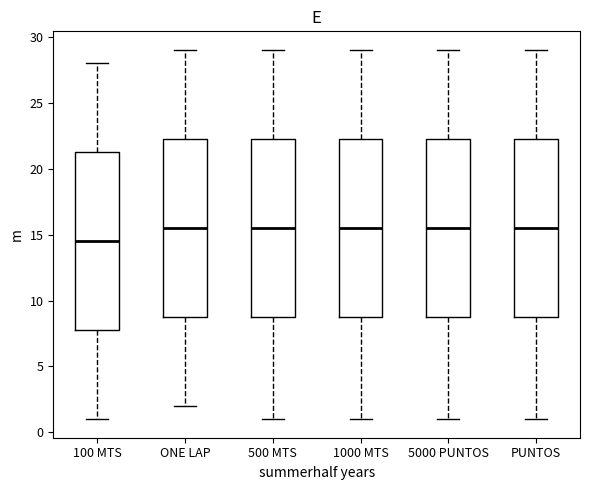

Where does the upper whisker of the box for ONE LAP end on the y-axis? The values are not printed on the chart, so give them approximately, as read against the axis.

29.0